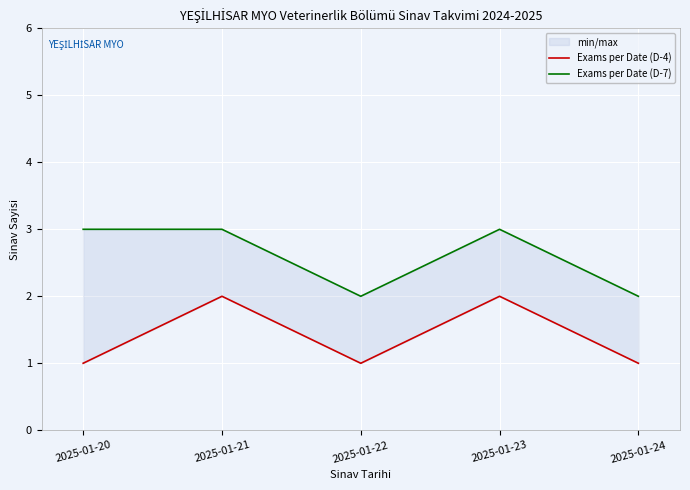

At which label is Exams per Date (D-7) closest to 2?

2025-01-22